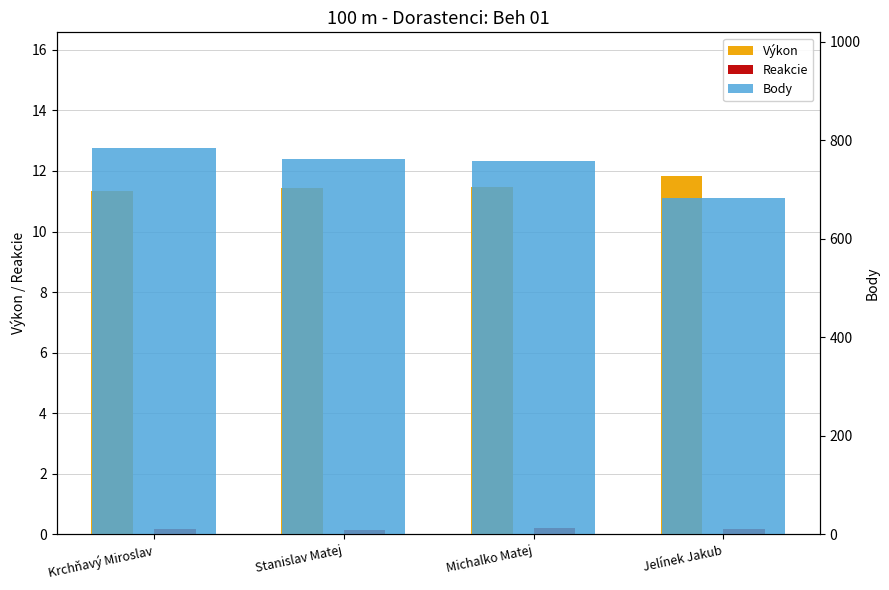

How many groups of bars are there?

4